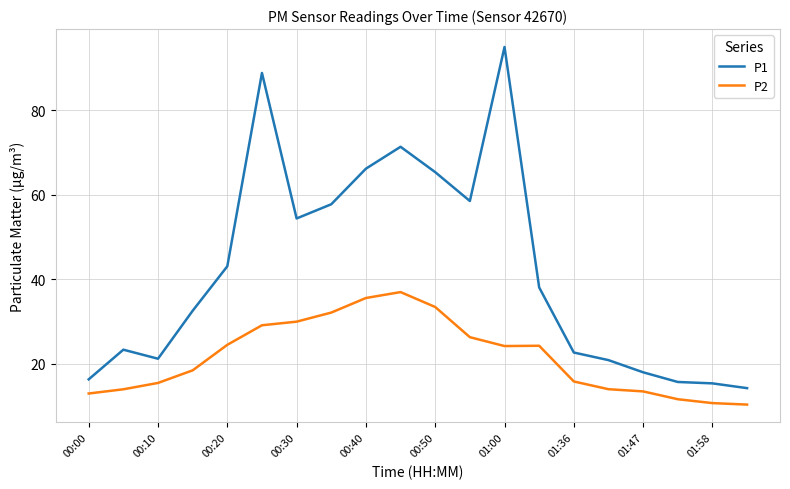

What is the difference between the maximum and minimum values in the P1 series?

80.7